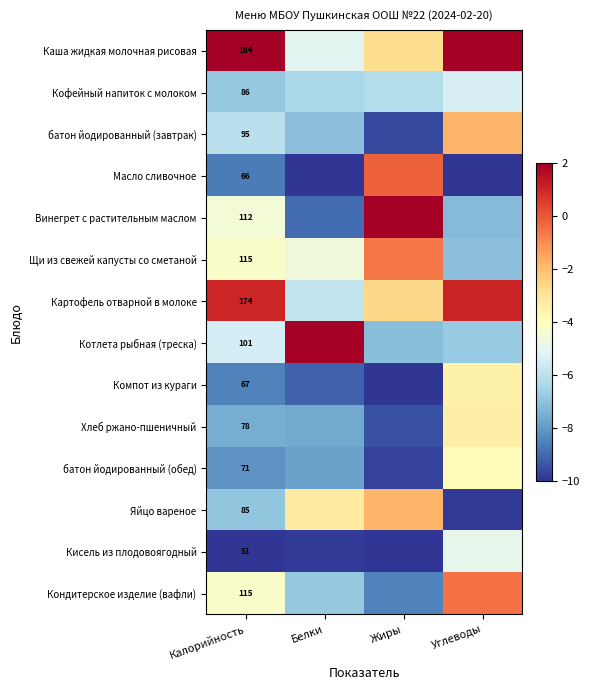

Is the value of Кисель из плодовоягодный at Углеводы greater than the value of Каша жидкая молочная рисовая at Жиры?

No